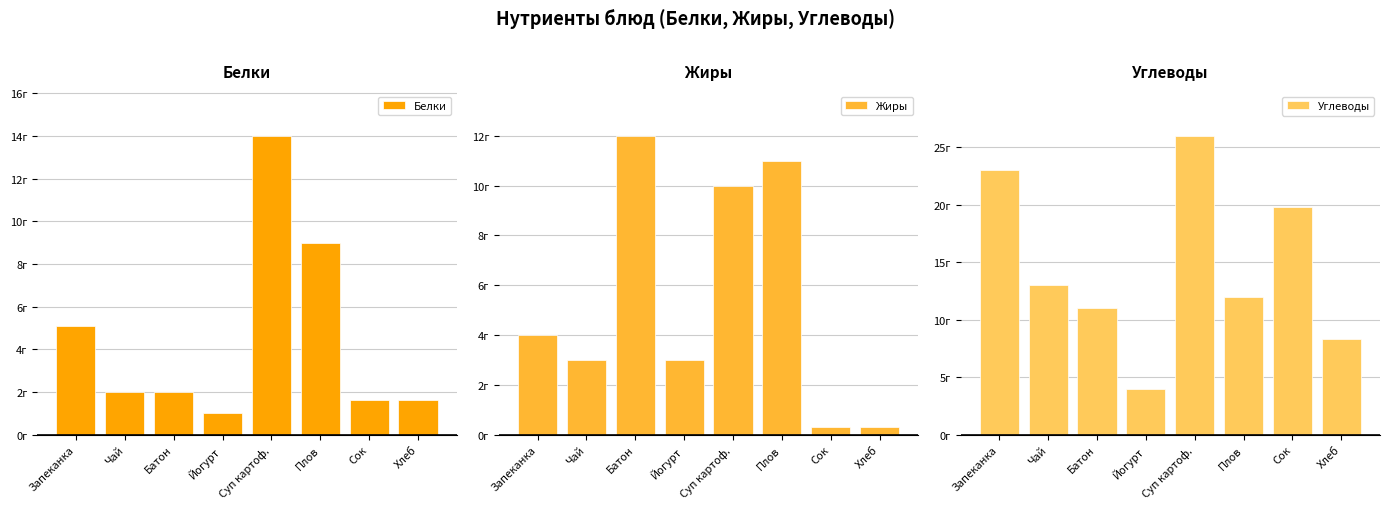

Reading left to right, what are all the values shown in this chart?

Белки: 5.1	2.0	2.0	1.0	14.0	9.0	1.6	1.6
Жиры: 4.0	3.0	12.0	3.0	10.0	11.0	0.3	0.3
Углеводы: 23.0	13.0	11.0	4.0	26.0	12.0	19.8	8.3